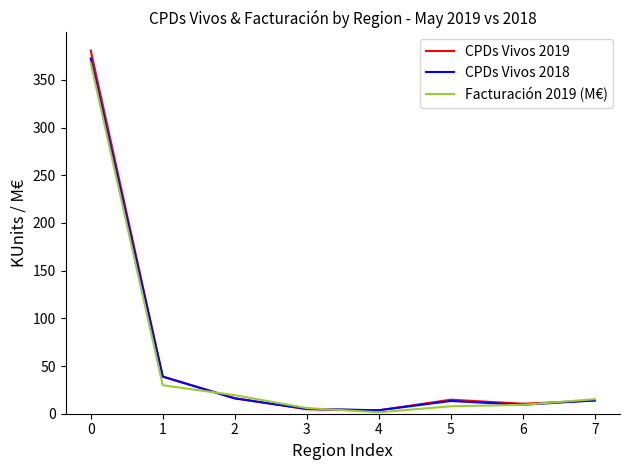

What is the maximum value shown in the chart?

380.8